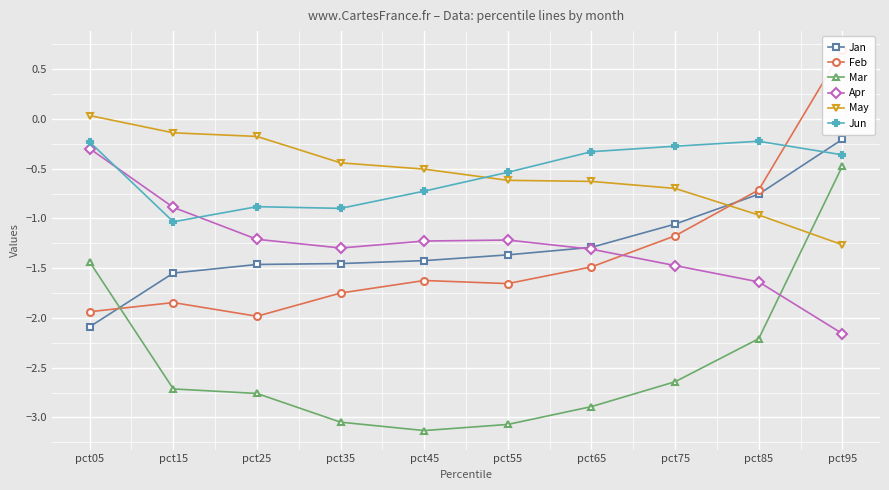

Which label corresponds to the largest value in the chart?

pct95